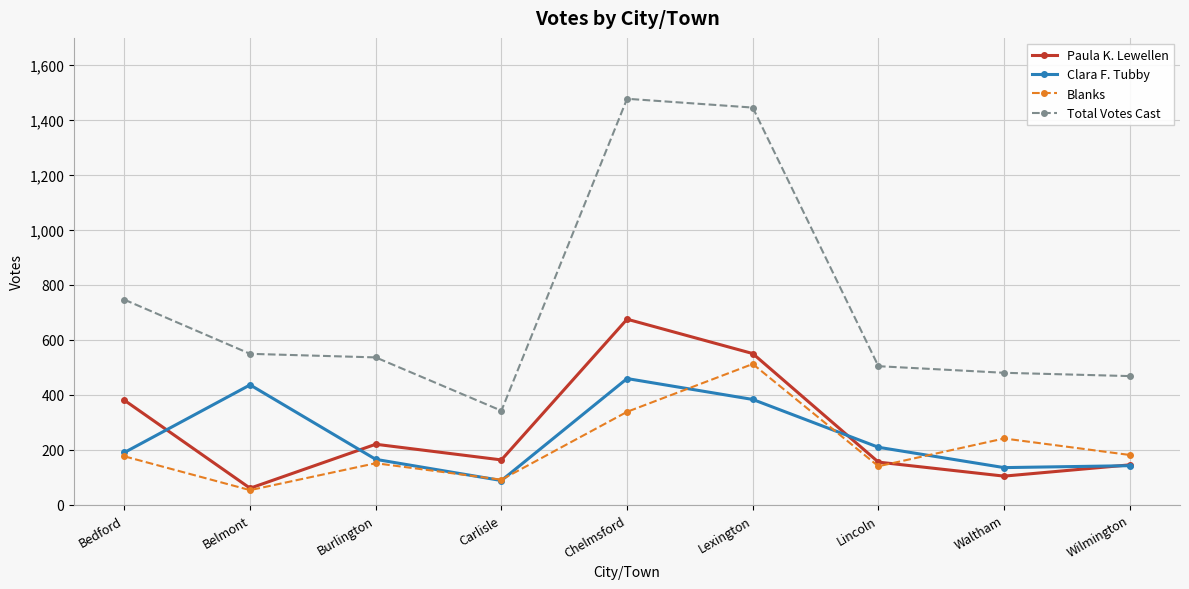

Count the number of categories in the chart.

9